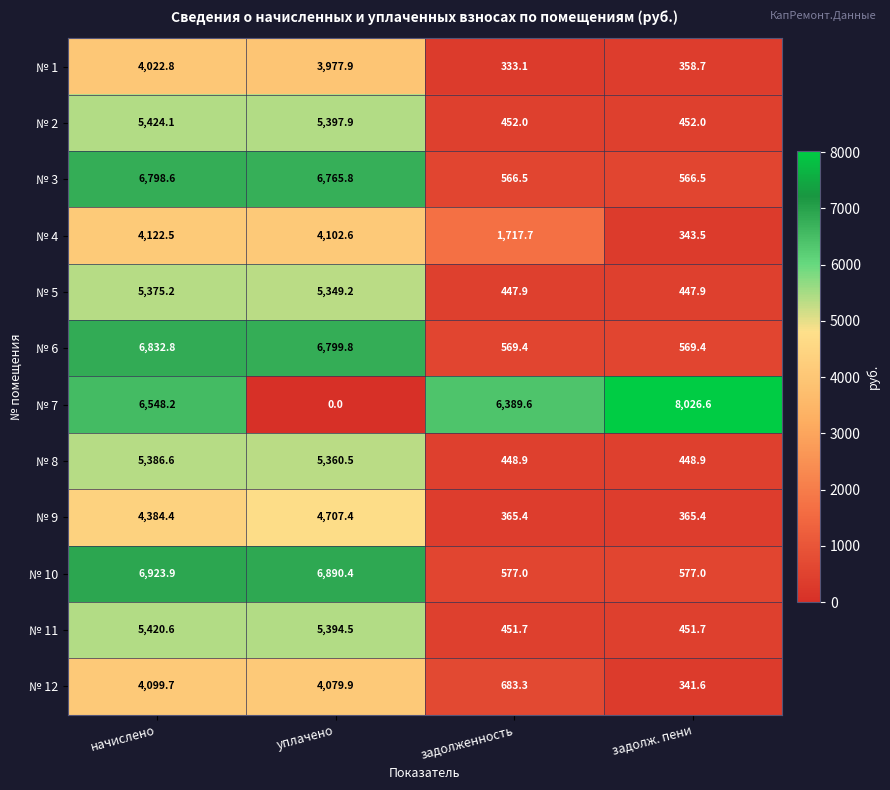

What is the difference between the second highest and second lowest values in the № 3 series?

6199.3